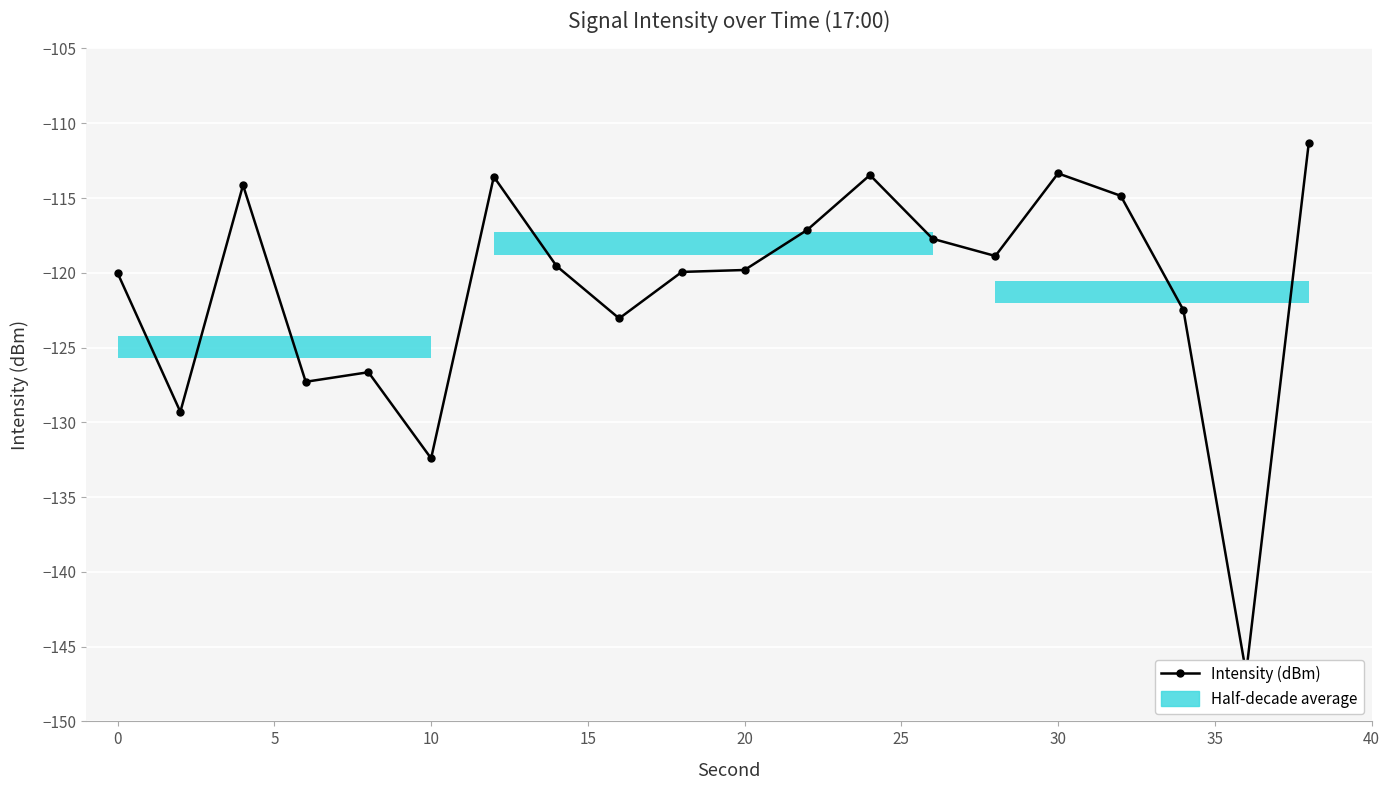

What is the smallest value displayed?

-146.8